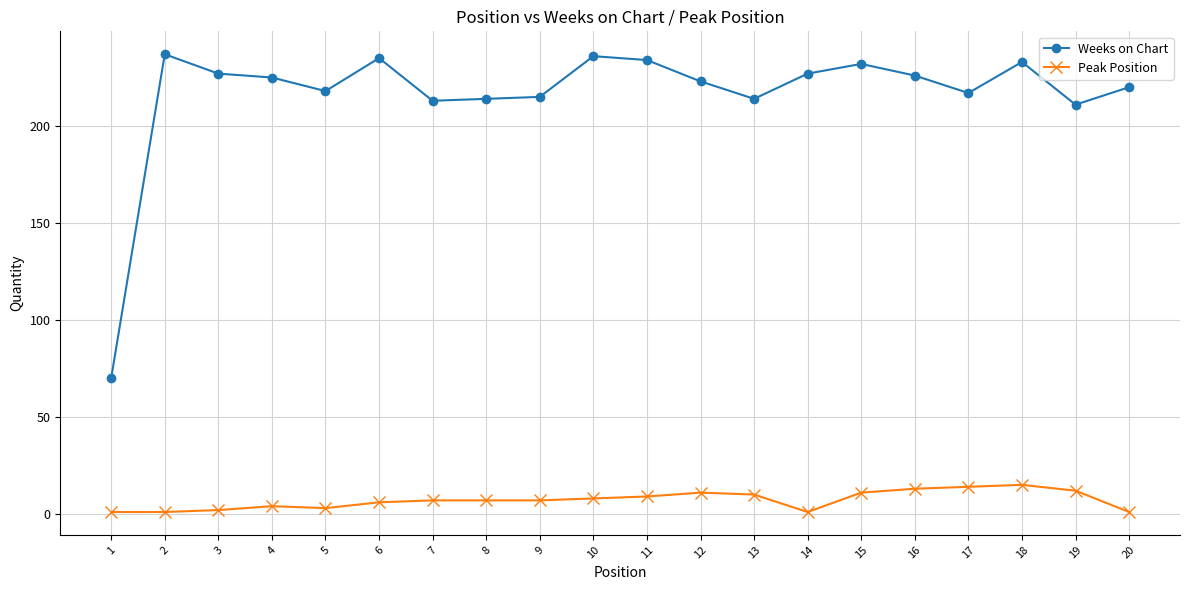

The value of Weeks on Chart at 4 is 49. True or false?

False